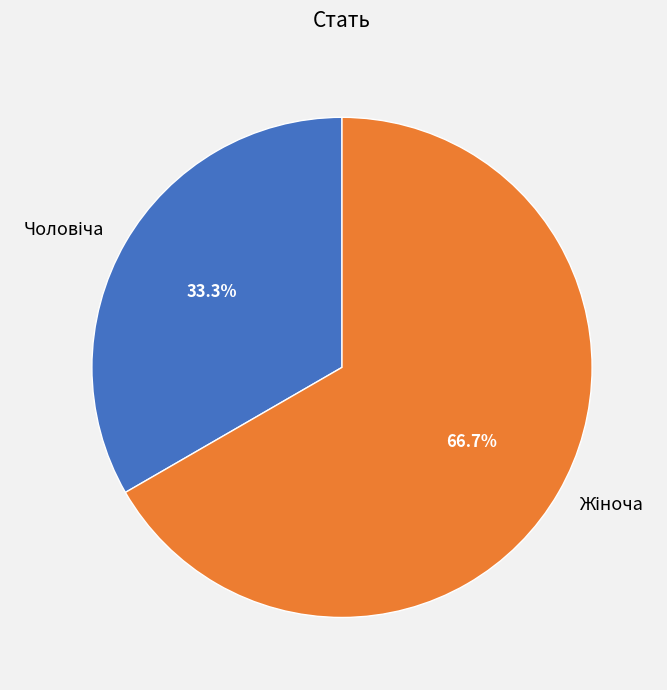

Is there any slice that represents more than half of the pie?

Yes